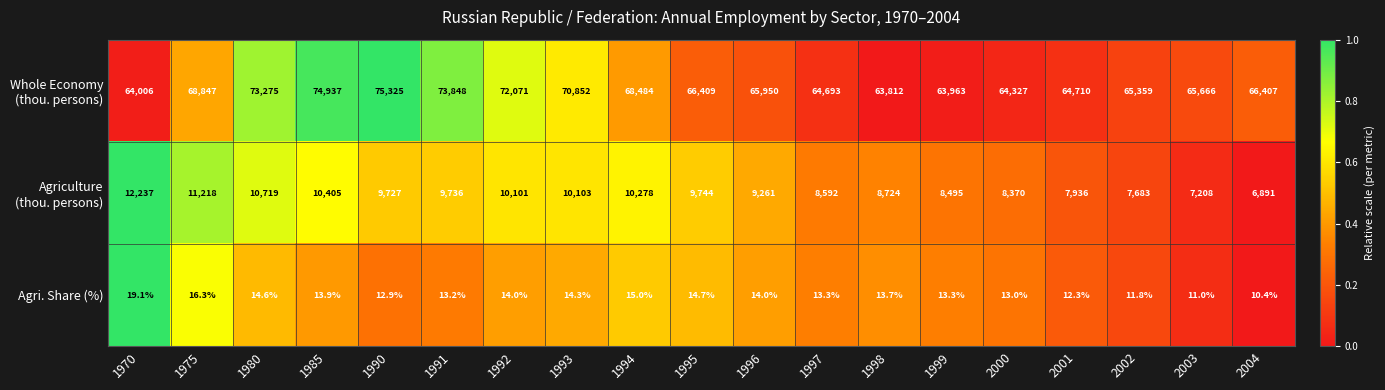

What is the spread (max minus min) of values at 1980?

73260.4